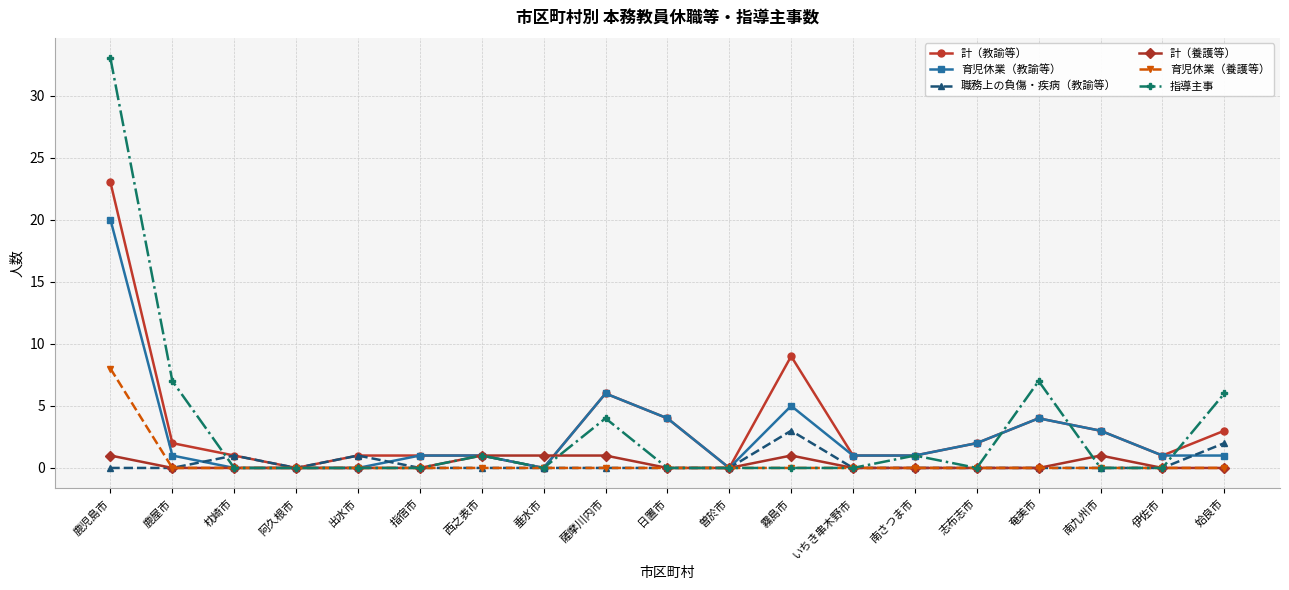

True or false: 指導主事 has more than 1 interior local peaks.

True